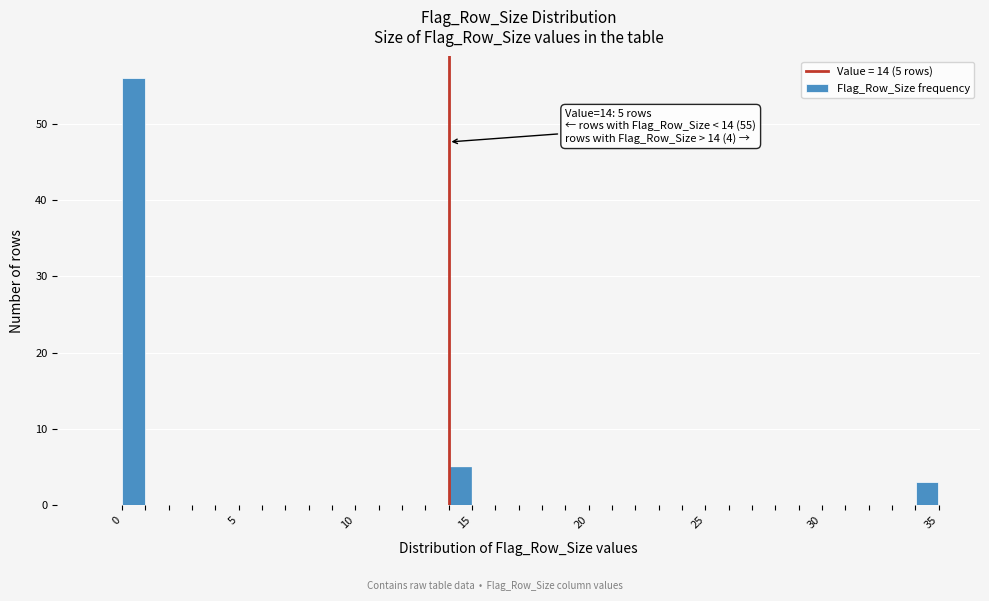

Around what value on the x-axis is the tallest bar? Give the approximate position of its centre, as read against the axis.

0.5